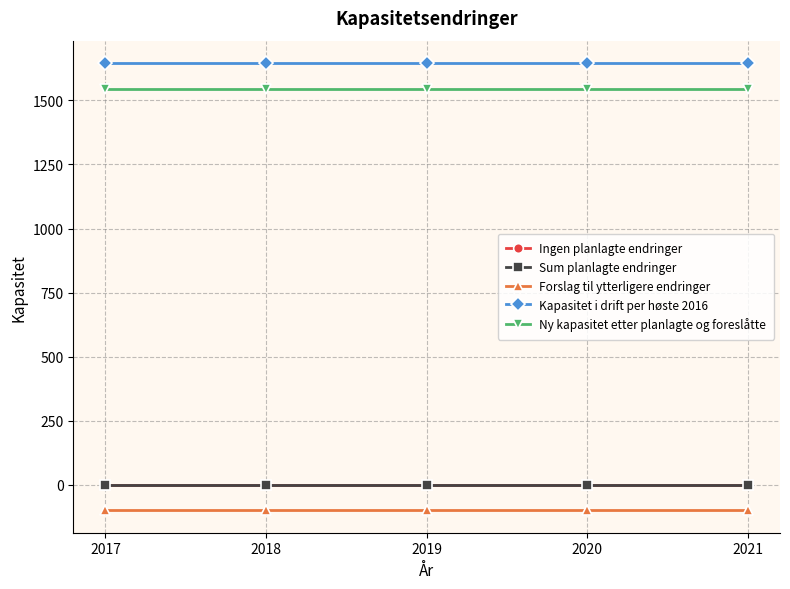

What is the minimum value for Forslag til ytterligere endringer?

-100